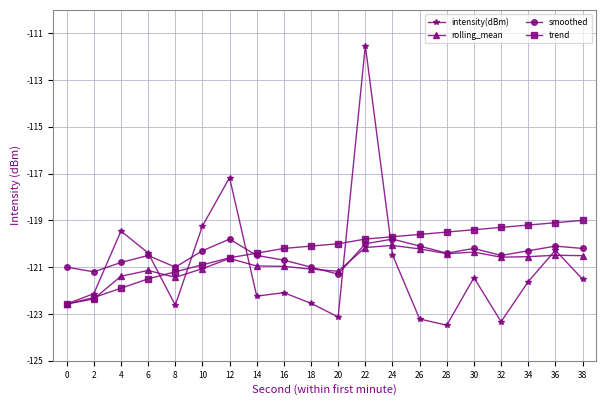

What is the value of the trend point at the 16th from the left?

-119.4